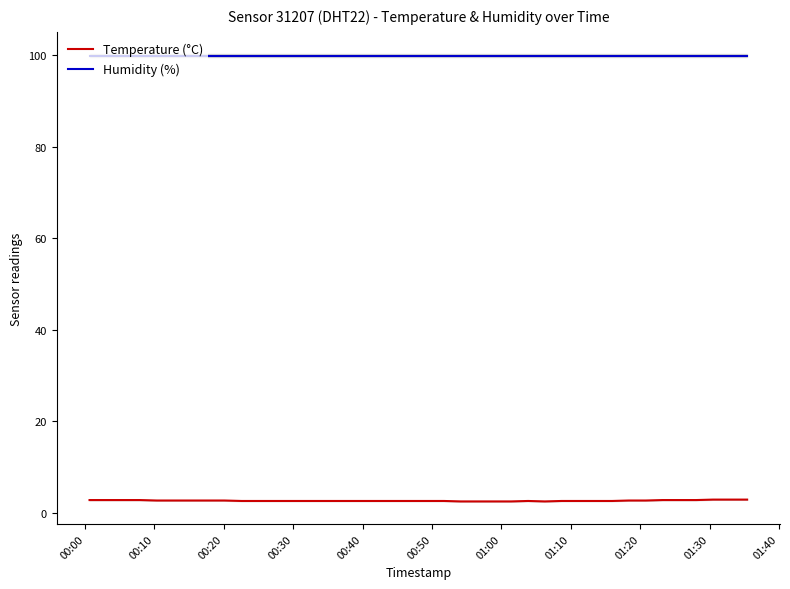

True or false: Temperature (°C) and Humidity (%) cross at least once.

False